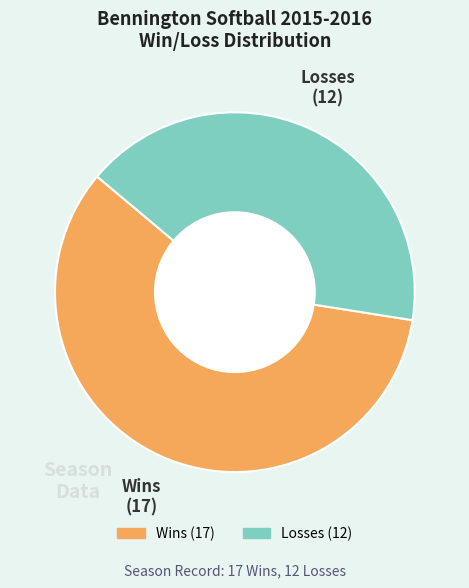

Is there a majority slice in this chart?

Yes